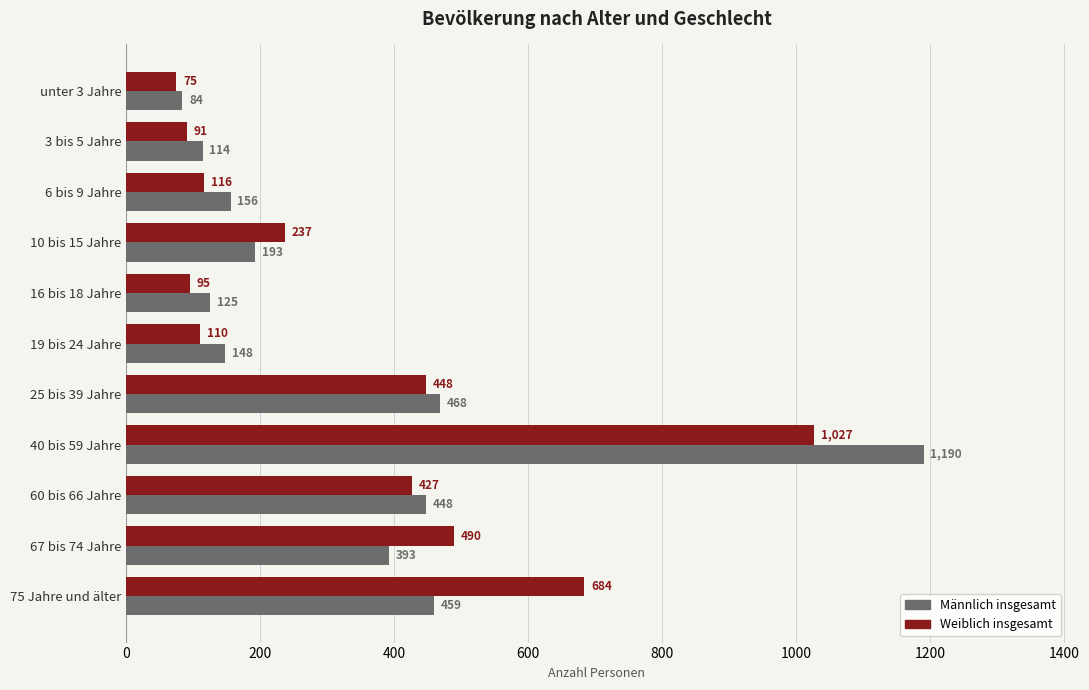

At which category is the sum across all series the highest?

40 bis 59 Jahre